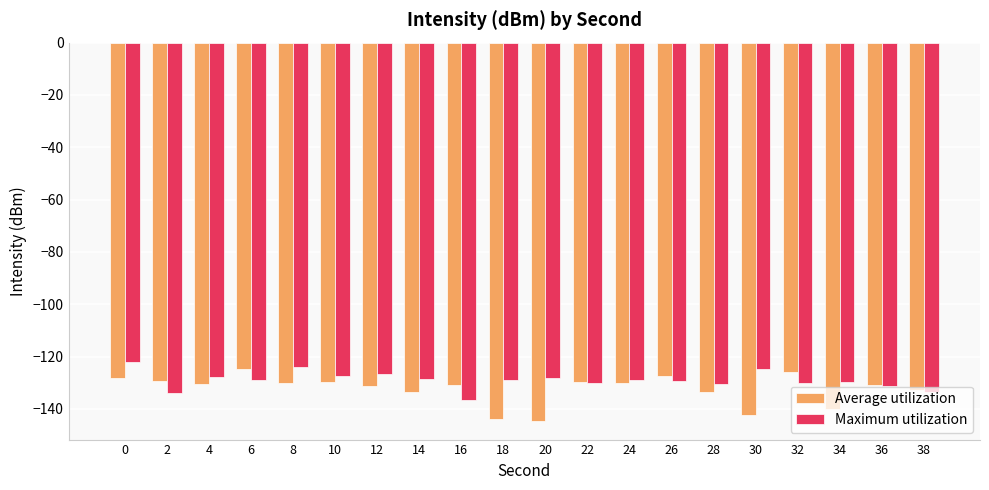

At how many categories does at least one series exceed -136?

20